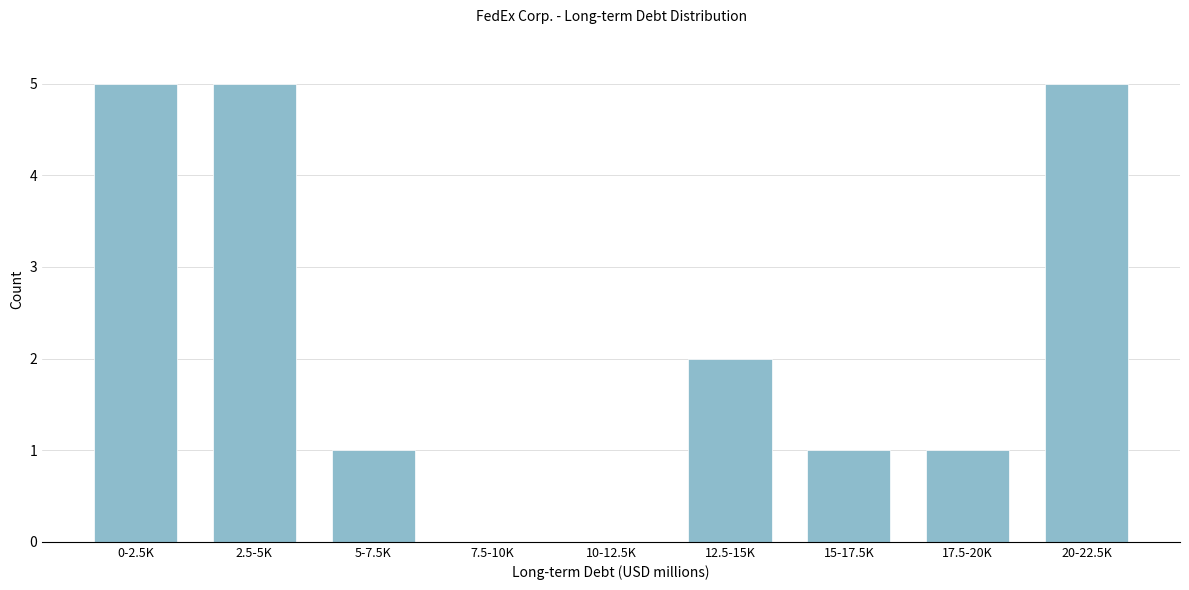

Reading left to right, list all the values displayed in this chart.

0-2.5K=5	2.5-5K=5	5-7.5K=1	7.5-10K=0	10-12.5K=0	12.5-15K=2	15-17.5K=1	17.5-20K=1	20-22.5K=5